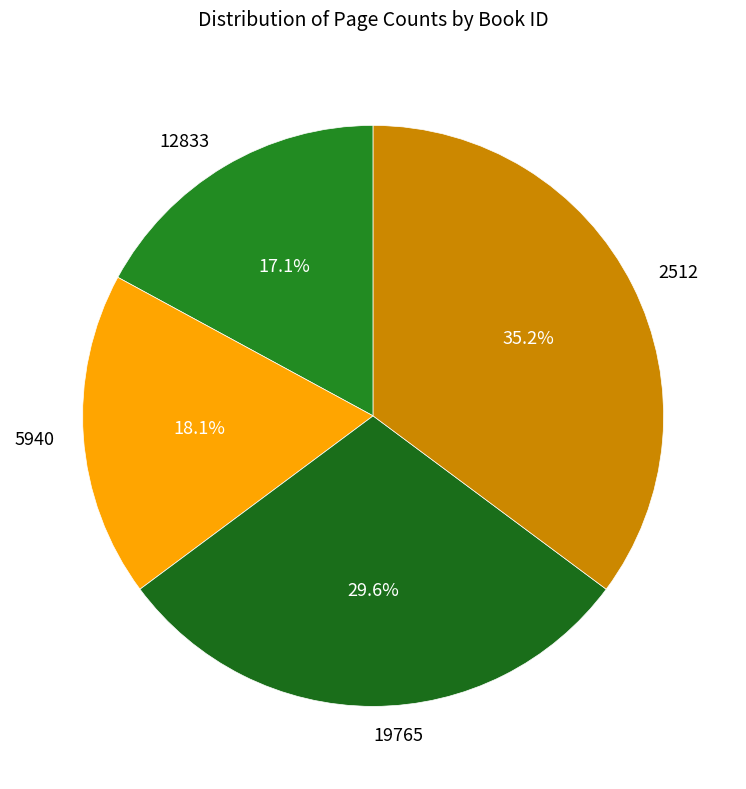

How many slices are in this pie chart?

4